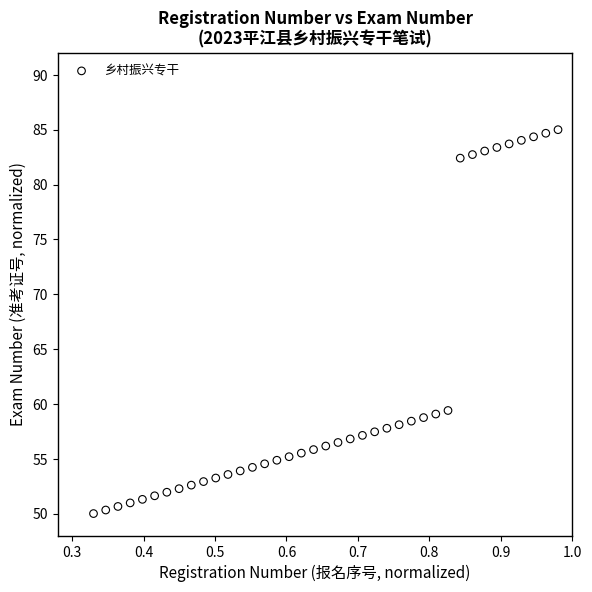

What is the range of Y values (max minus min)?

35.0